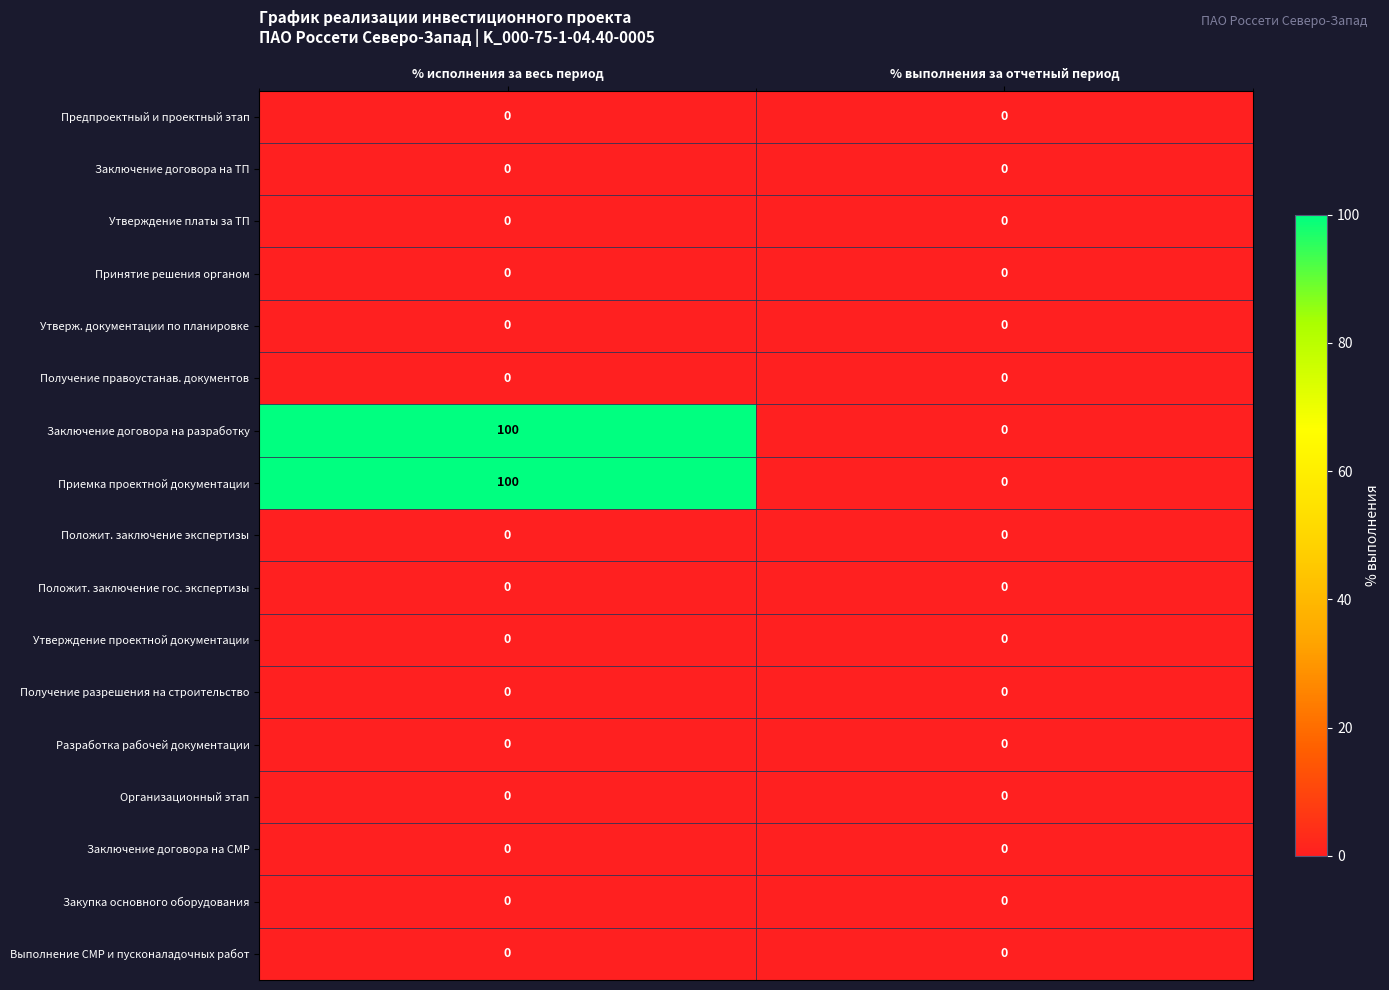

What is the total value across all series at % исполнения за весь период?

200